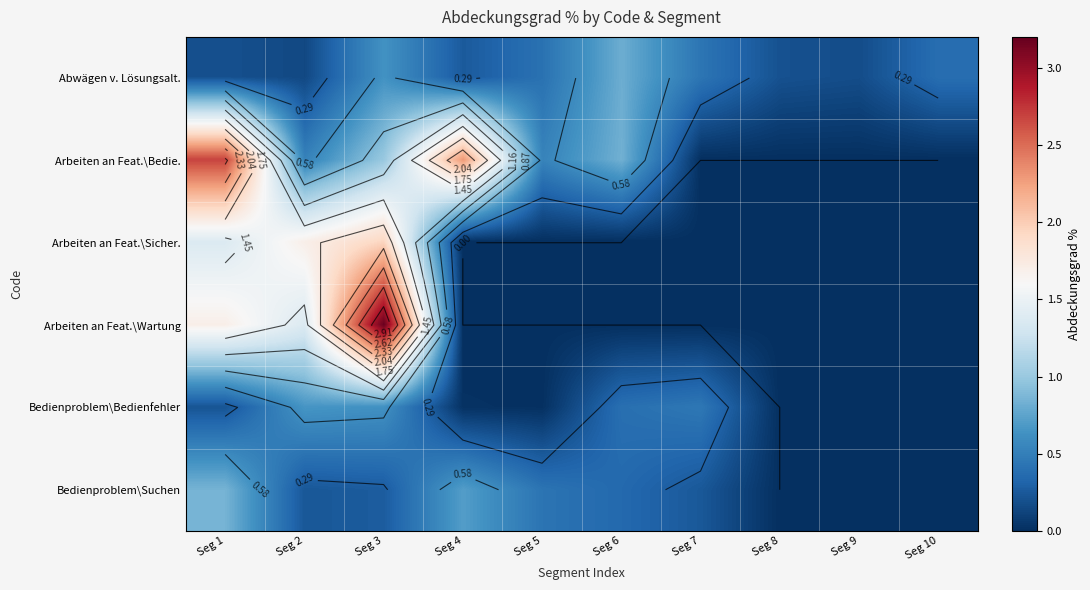

Which label corresponds to the smallest value in the chart?

Seg 7